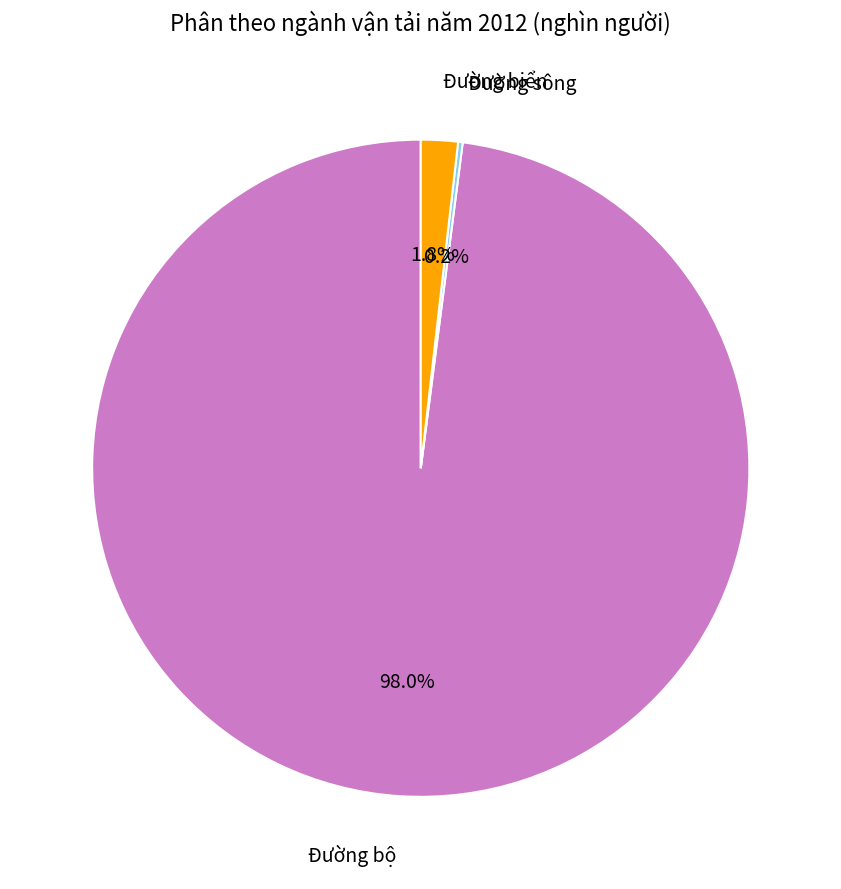

Does any single category account for the majority?

Yes